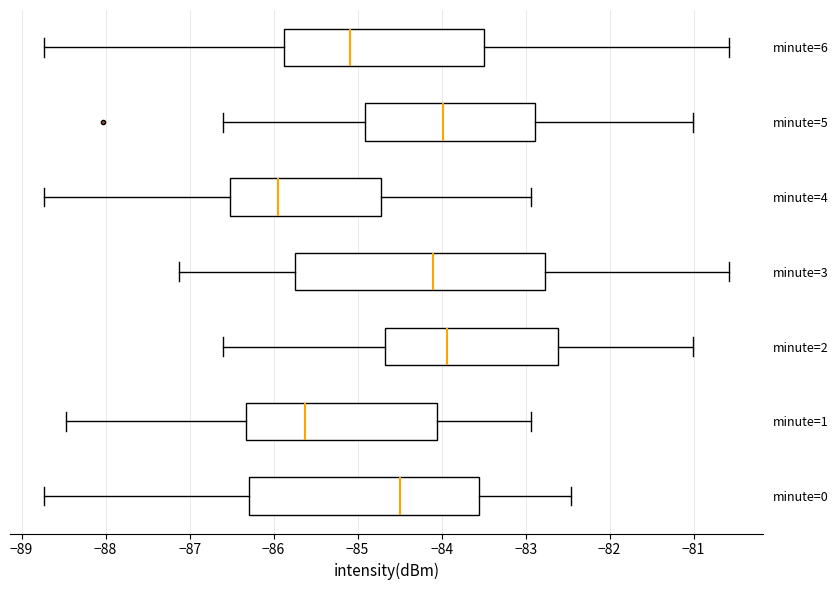

Which box's median line is the furthest to the left?

minute=4